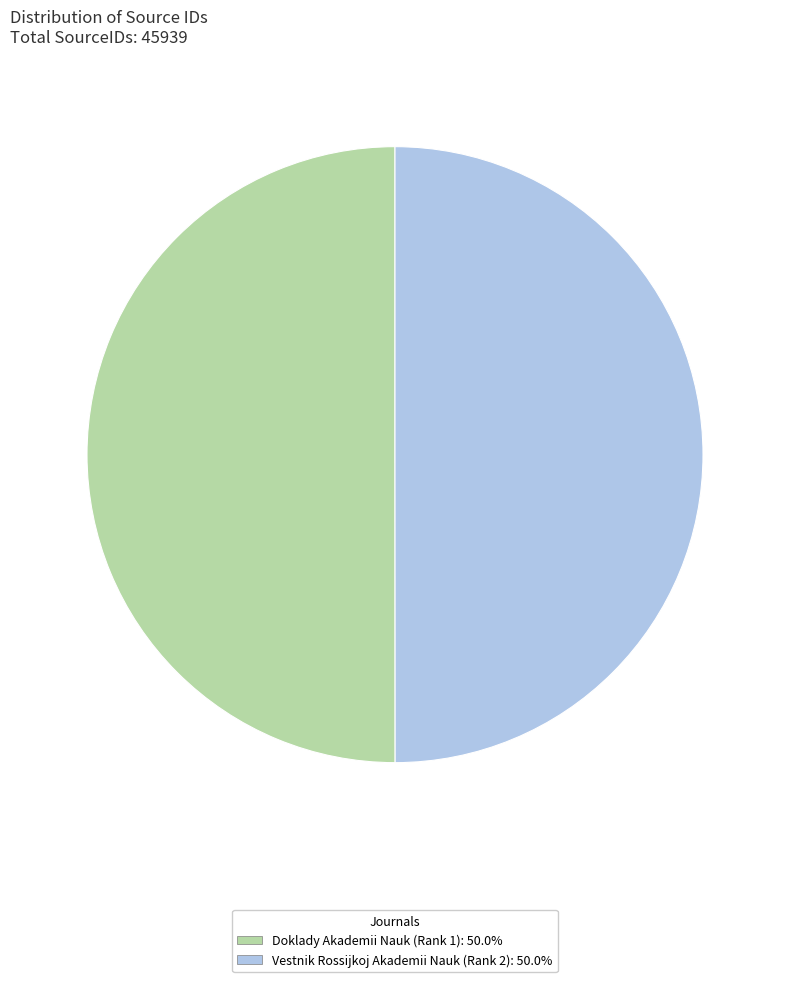

To the nearest percent, what portion does Doklady Akademii Nauk (Rank 1) represent?

50%